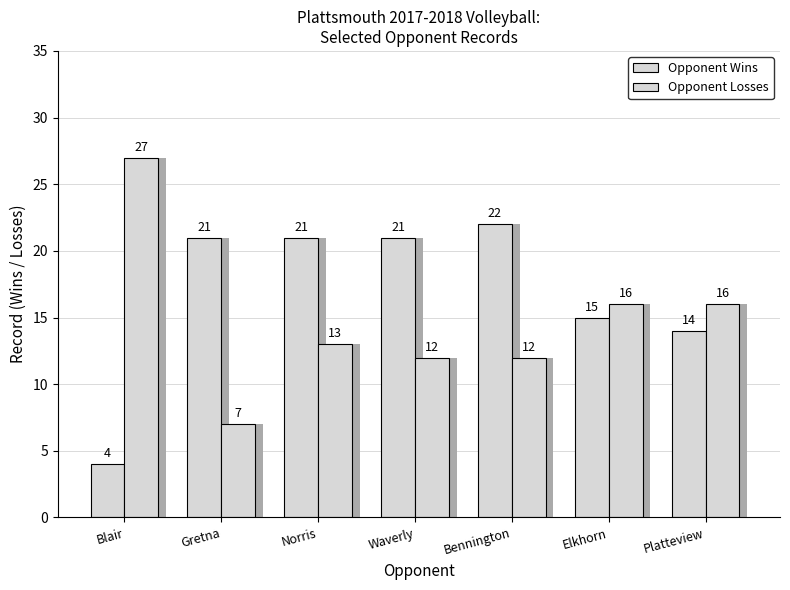

What is the smallest value displayed?

4